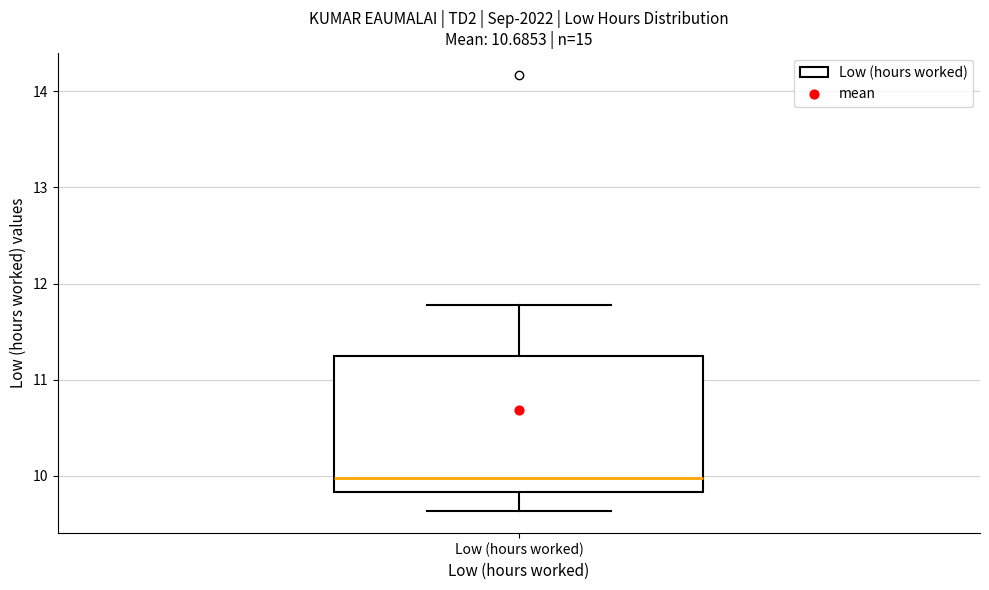

Where is the lower edge of the box for Low (hours worked) on the y-axis? The values are not printed on the chart, so give them approximately, as read against the axis.

9.8